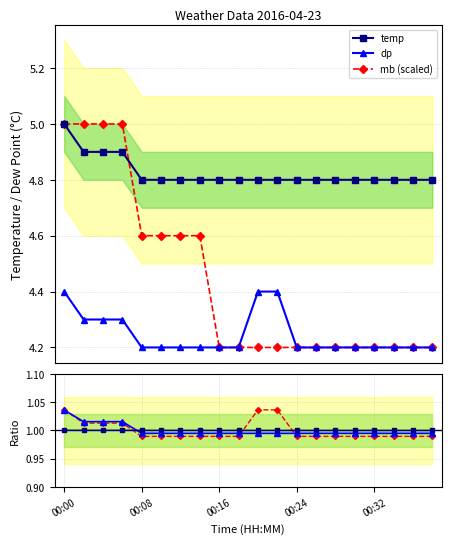

True or false: mb (scaled) and mb ratio intersect in this chart.

False